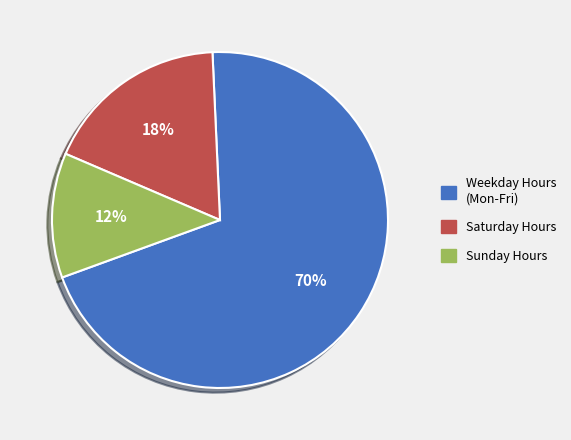

How many segments does this pie chart have?

3